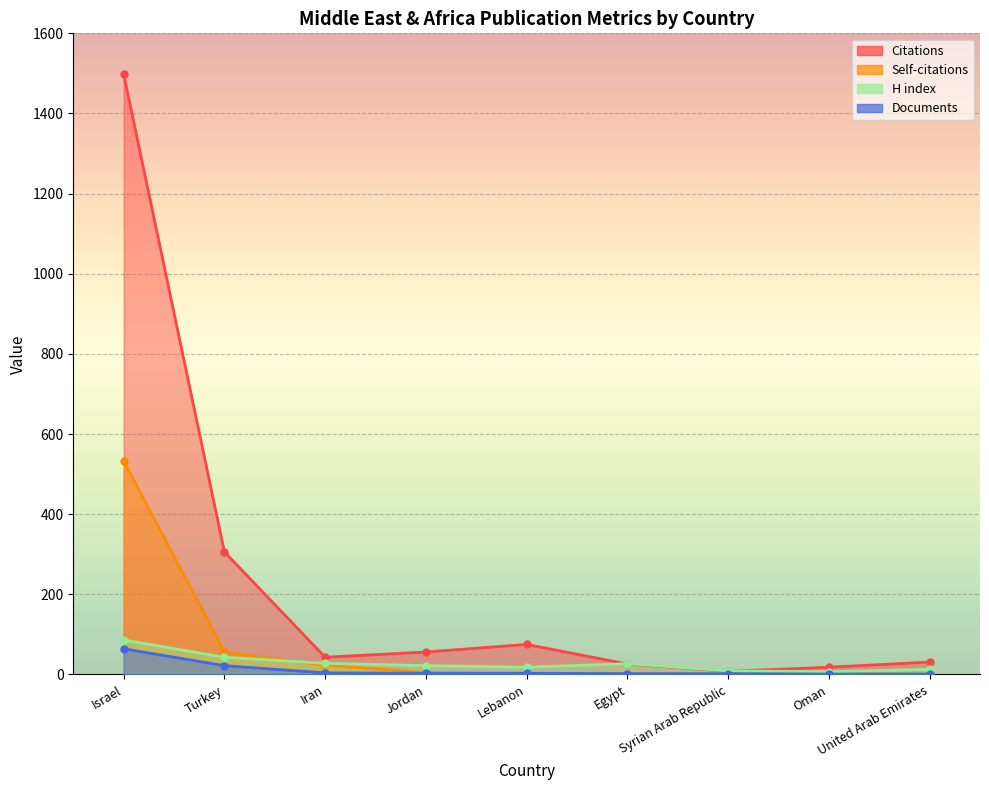

What is the spread (max minus min) of values at Egypt?

26